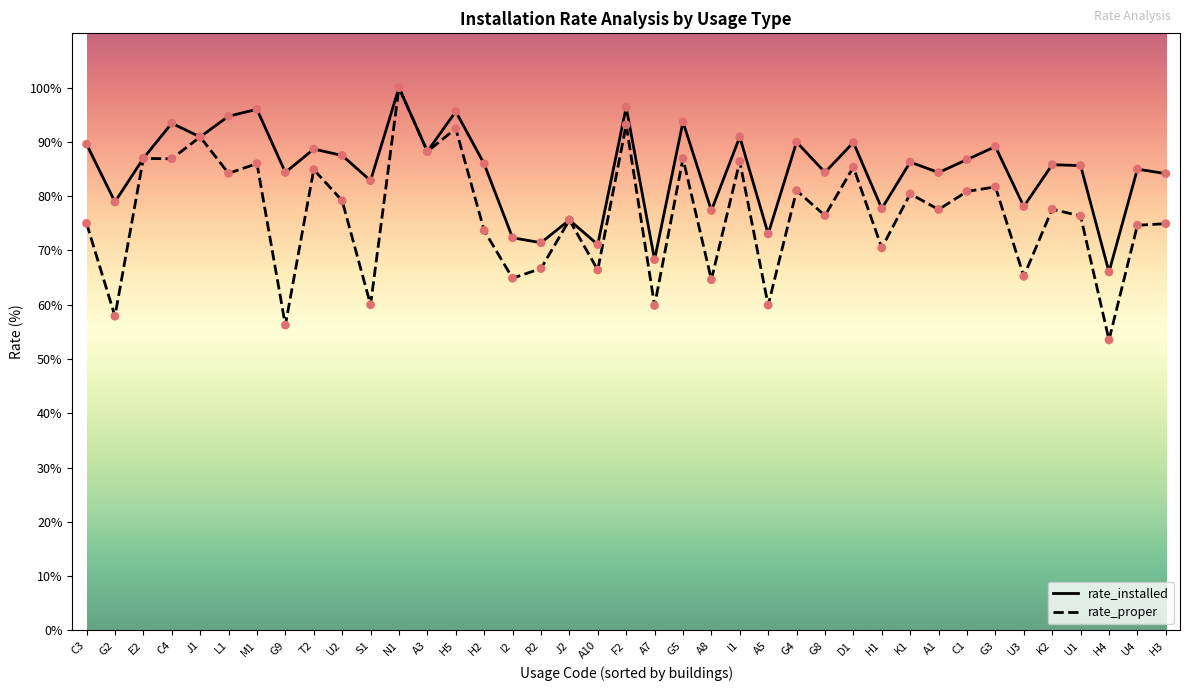

Which series changed the most between G2 and G8?

rate_proper